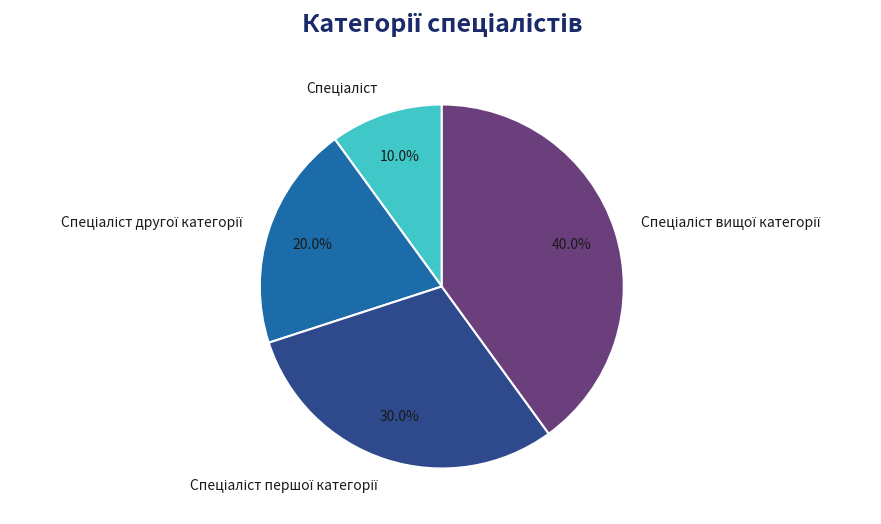

Is there any slice that represents more than half of the pie?

No